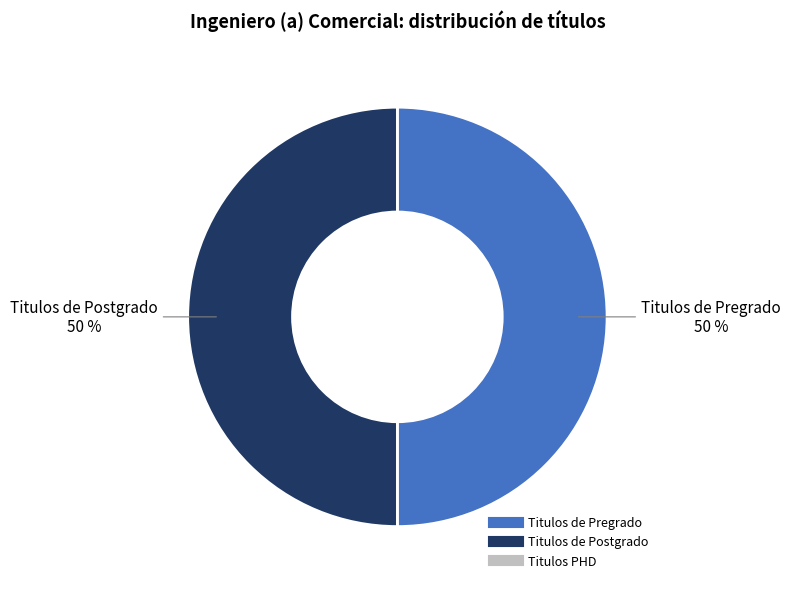

To the nearest percent, what is the average slice percentage?

50%